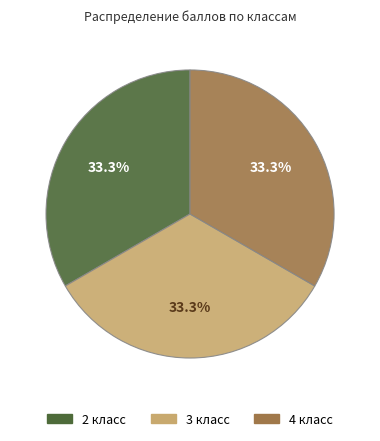

Is 4 класс the majority of the pie?

No